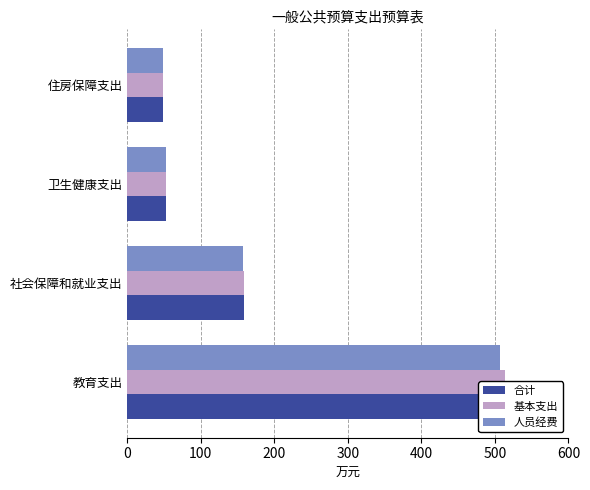

Rank the series at 住房保障支出 from lowest to highest value.

合计, 基本支出, 人员经费